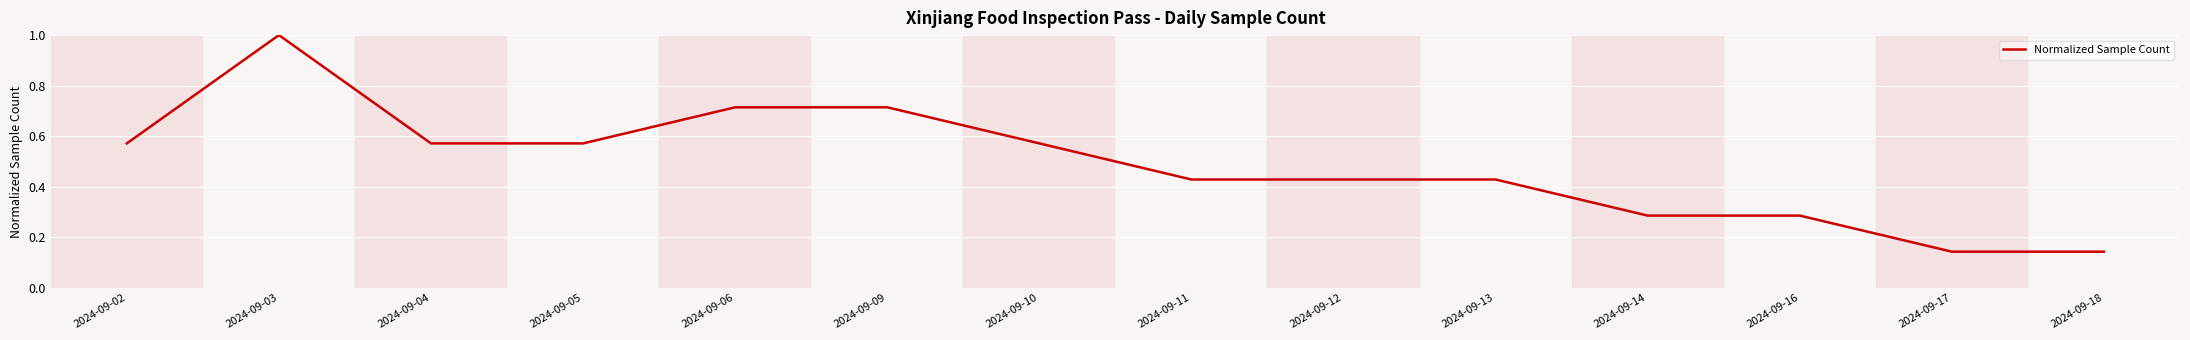

What is the maximum value shown in the chart?

1.0